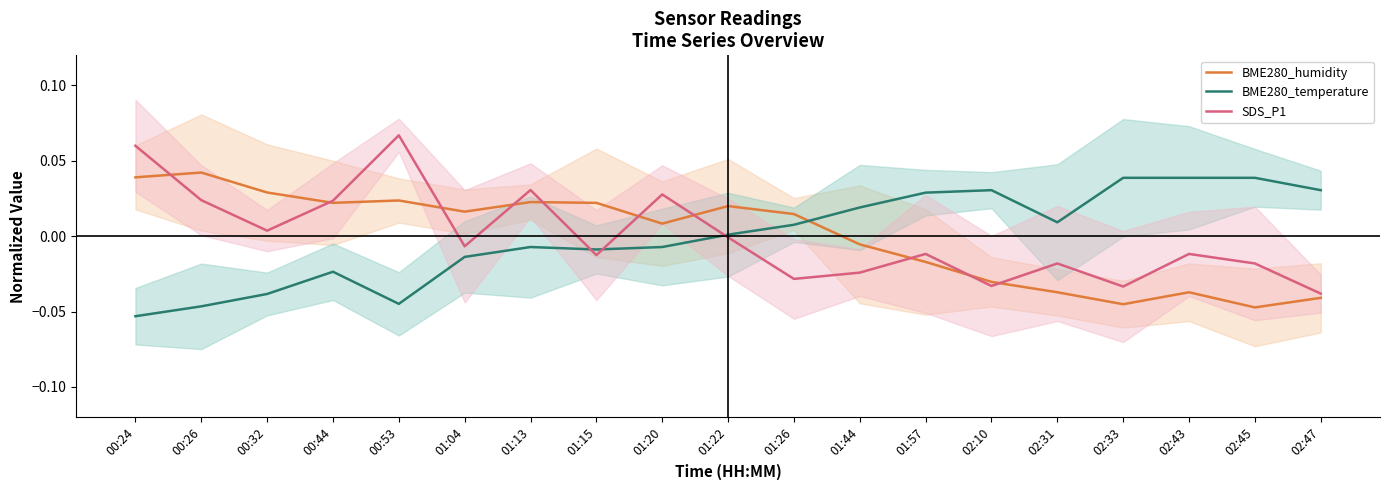

True or false: SDS_P1 and BME280_humidity cross at least once.

True